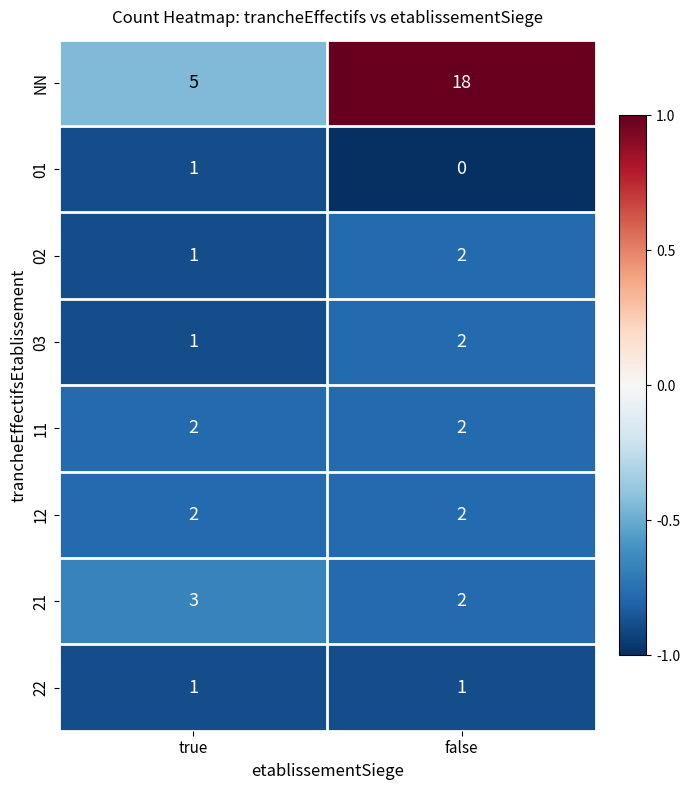

Where is 21 nearest to the value 2?

false